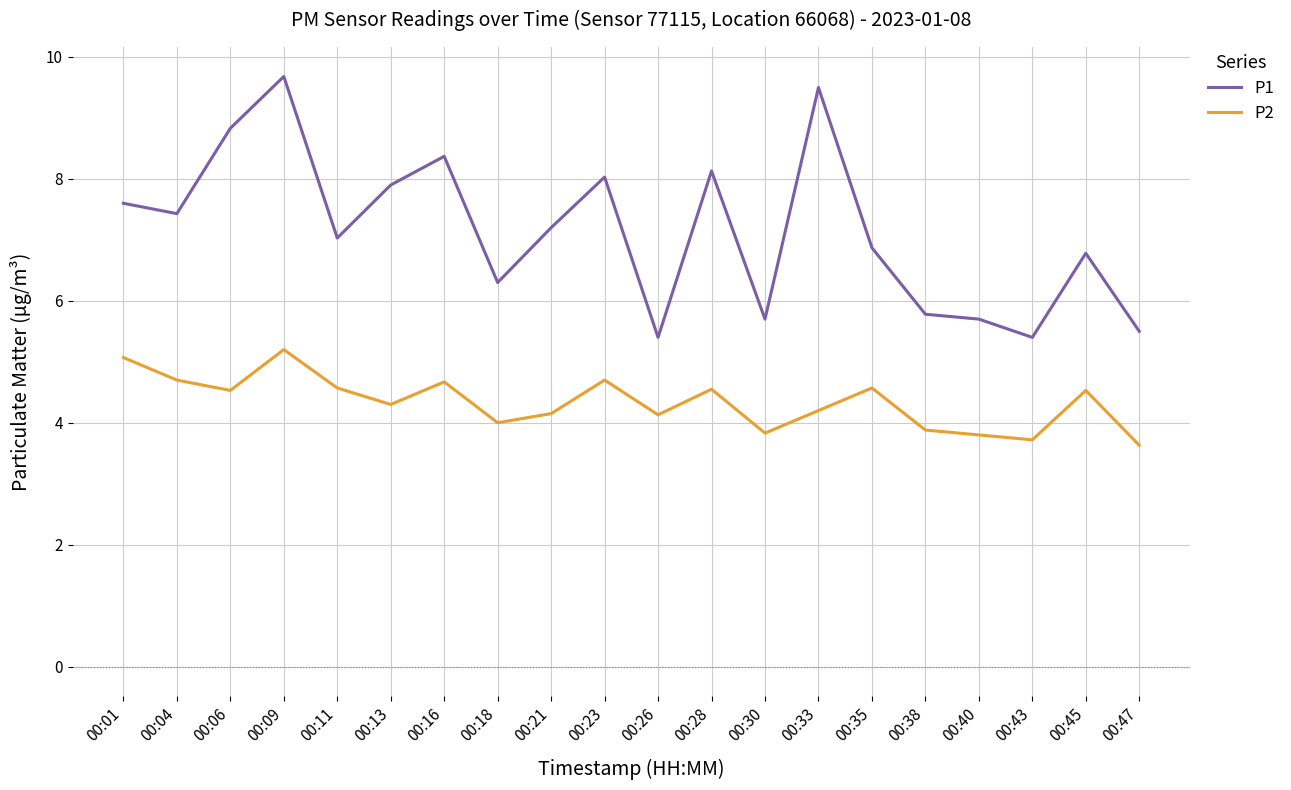

What is the difference between the maximum and minimum values in the P2 series?

1.6